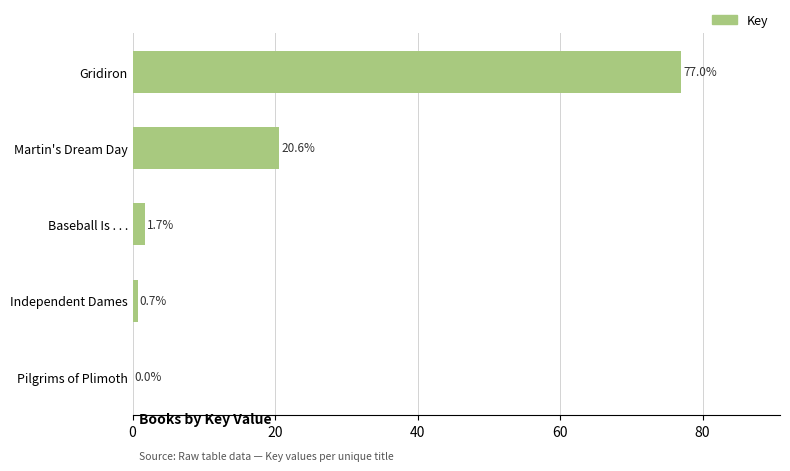

What is the sum of the values at Martin's Dream Day and Independent Dames?

21.3